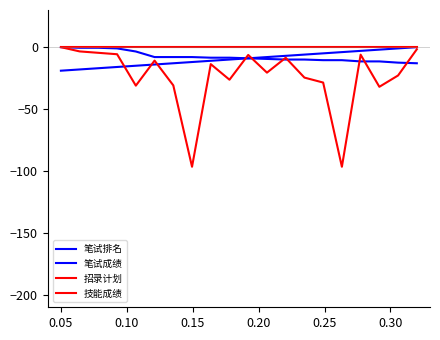

Is this an area chart (filled region under the line)?

No